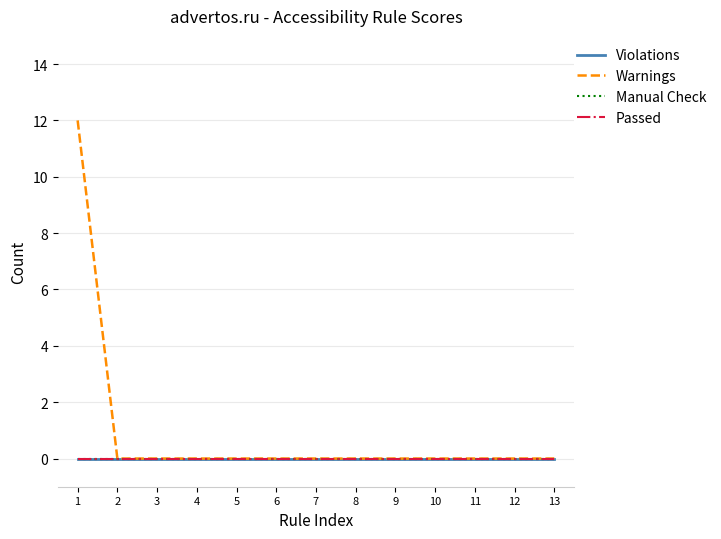

Reading right to left, transcribe all the data shown in this chart.

Violations: 0	0	0	0	0	0	0	0	0	0	0	0	0
Warnings: 0	0	0	0	0	0	0	0	0	0	0	0	12
Manual Check: 0	0	0	0	0	0	0	0	0	0	0	0	0
Passed: 0	0	0	0	0	0	0	0	0	0	0	0	0